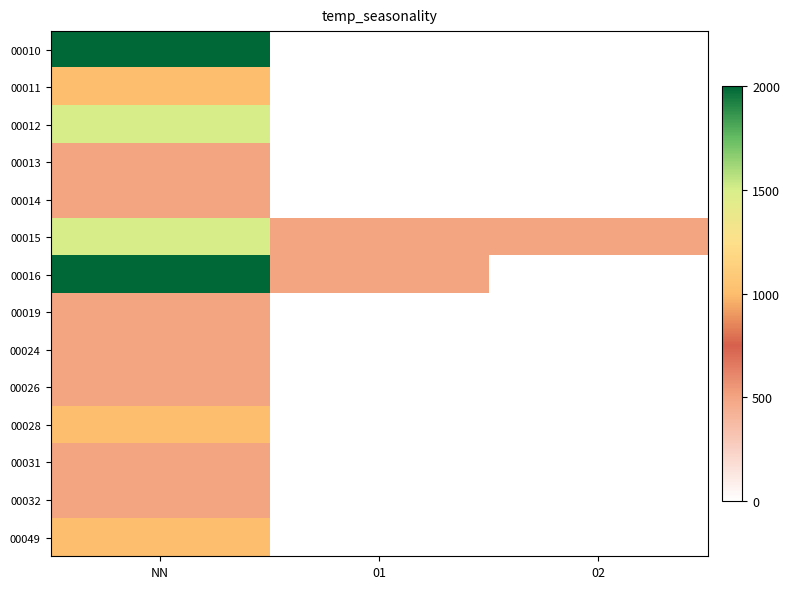

List the series in order of their overall mean, lowest first.

00010, 00011, 00012, 00013, 00014, 00015, 00016, 00019, 00024, 00026, 00028, 00031, 00032, 00049